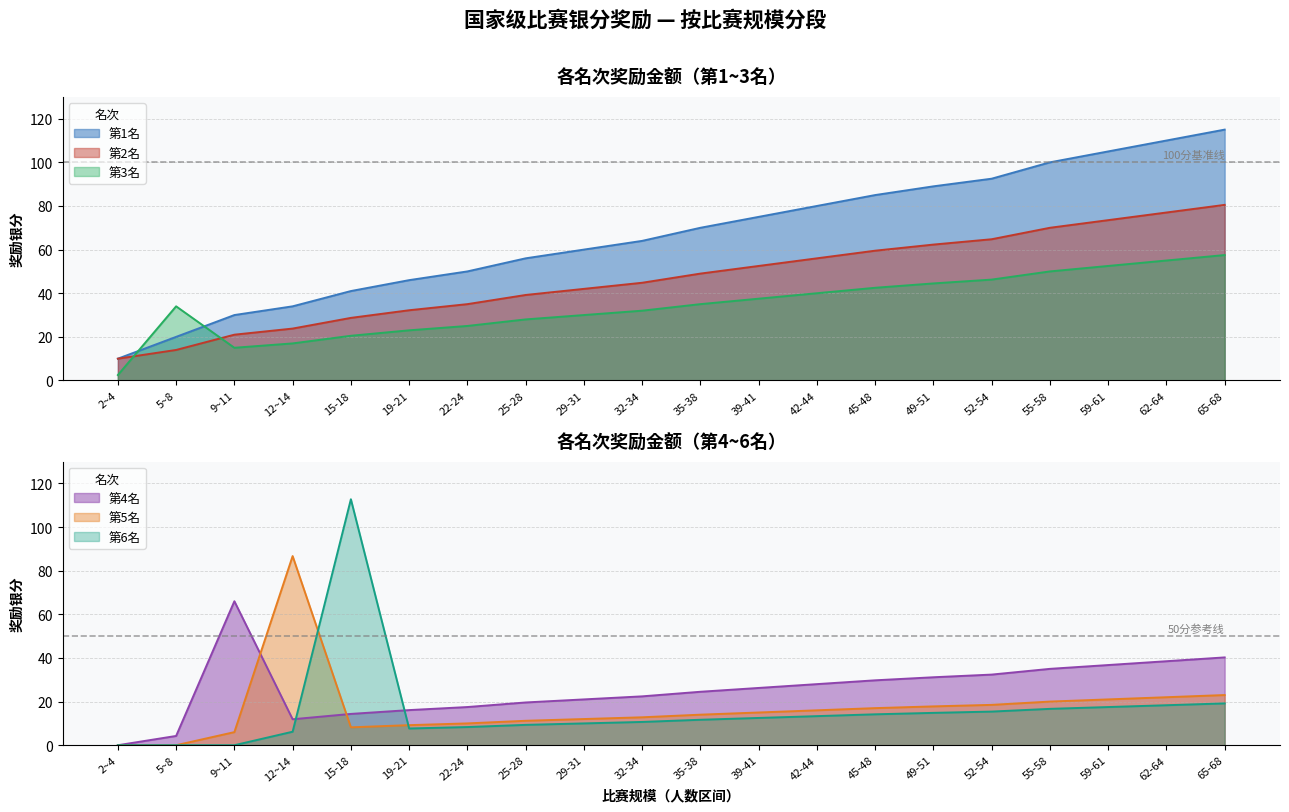

At which label does 第1名 reach its peak?

65-68